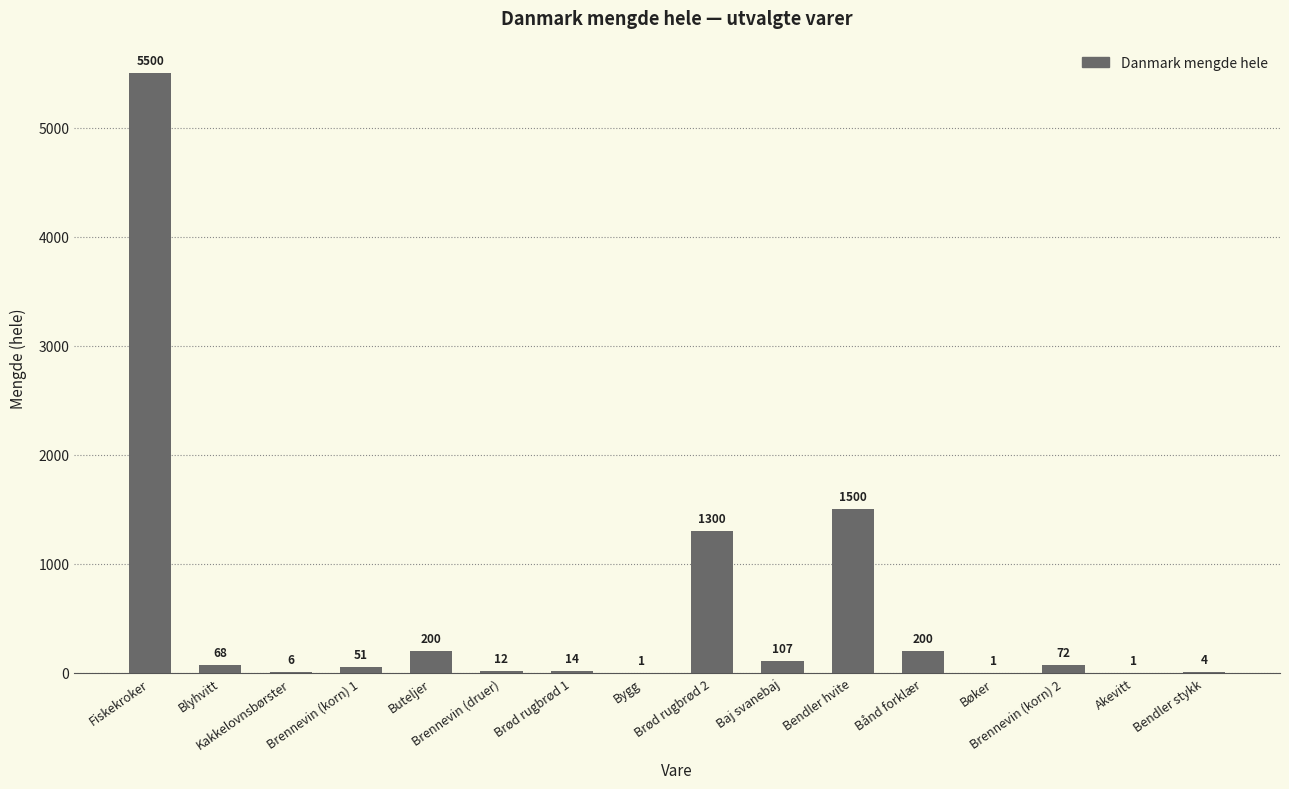

How many categories are shown in the chart?

16